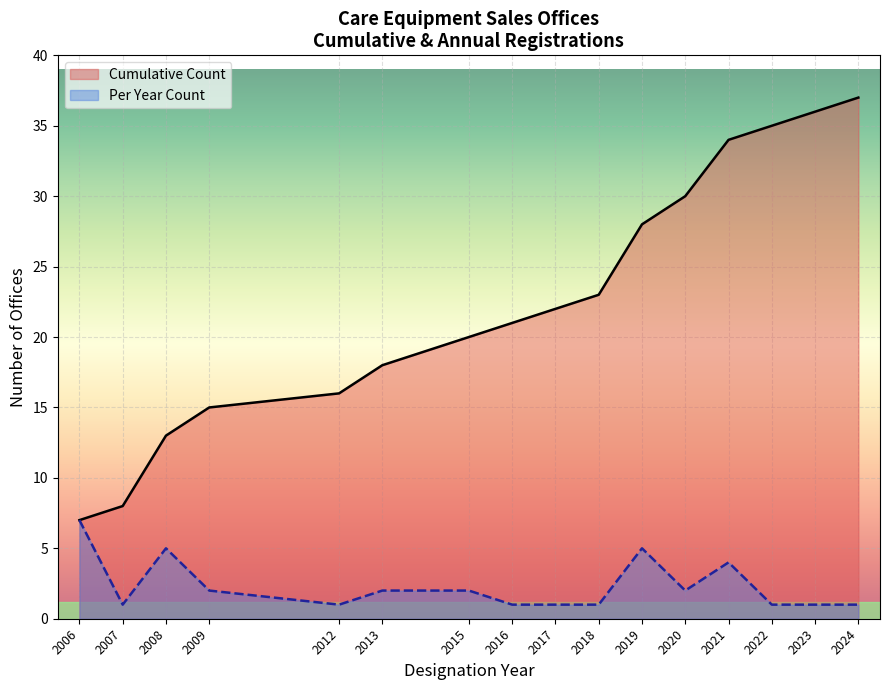

What is the difference between the Cumulative Count values at 2021 and 2007?

26